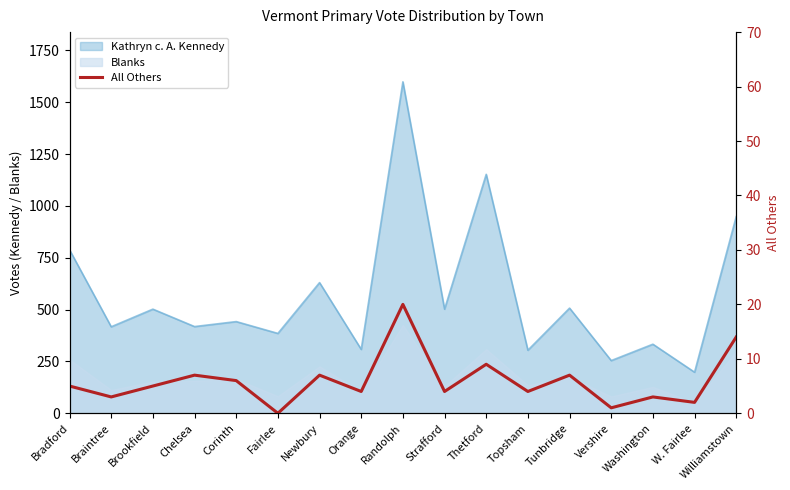

How many lines are shown in the chart?

1